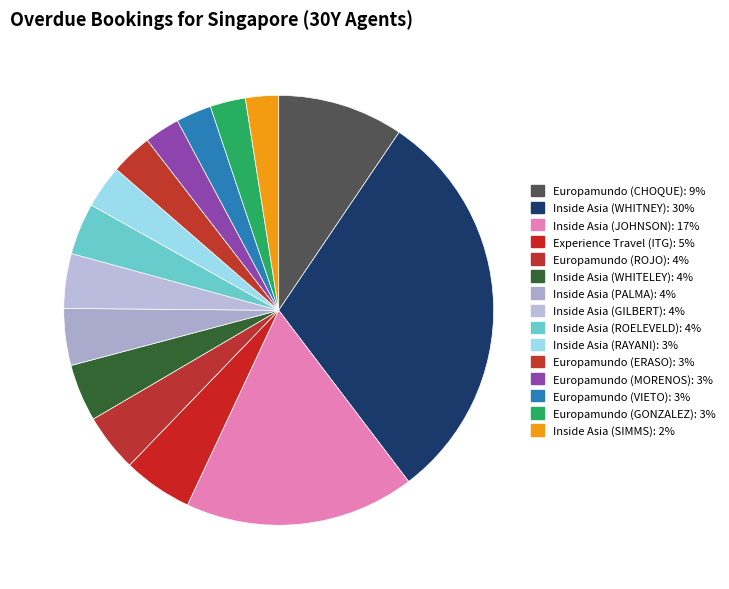

How many slices are in this pie chart?

15